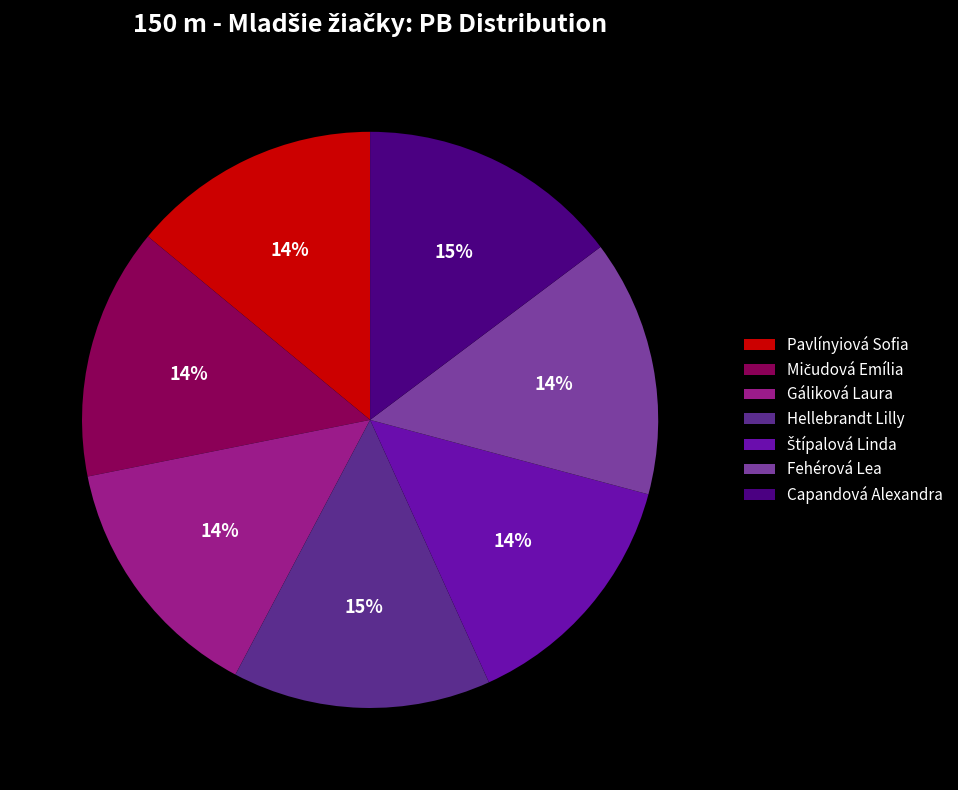

The Pavlínyiová Sofia slice represents 14% of the pie. True or false?

True